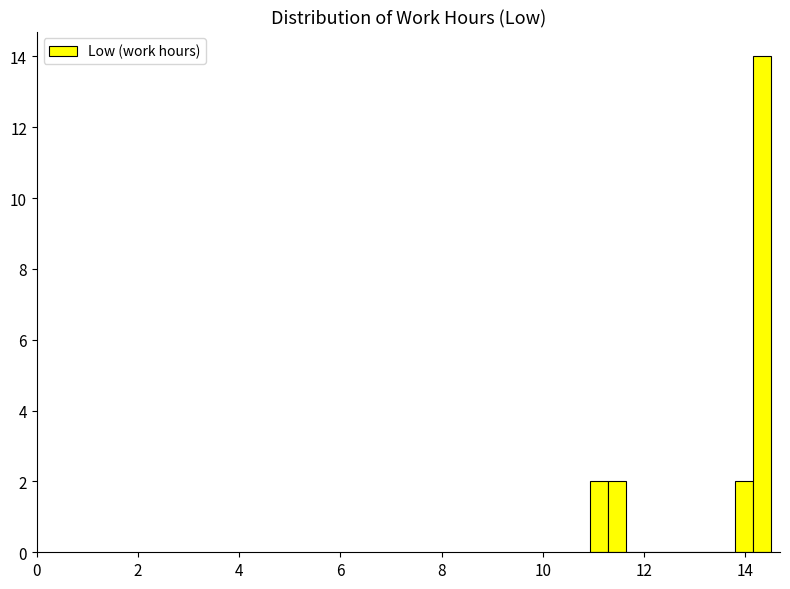

Read against the x-axis, roughly where is the centre of the tallest bar?

14.4